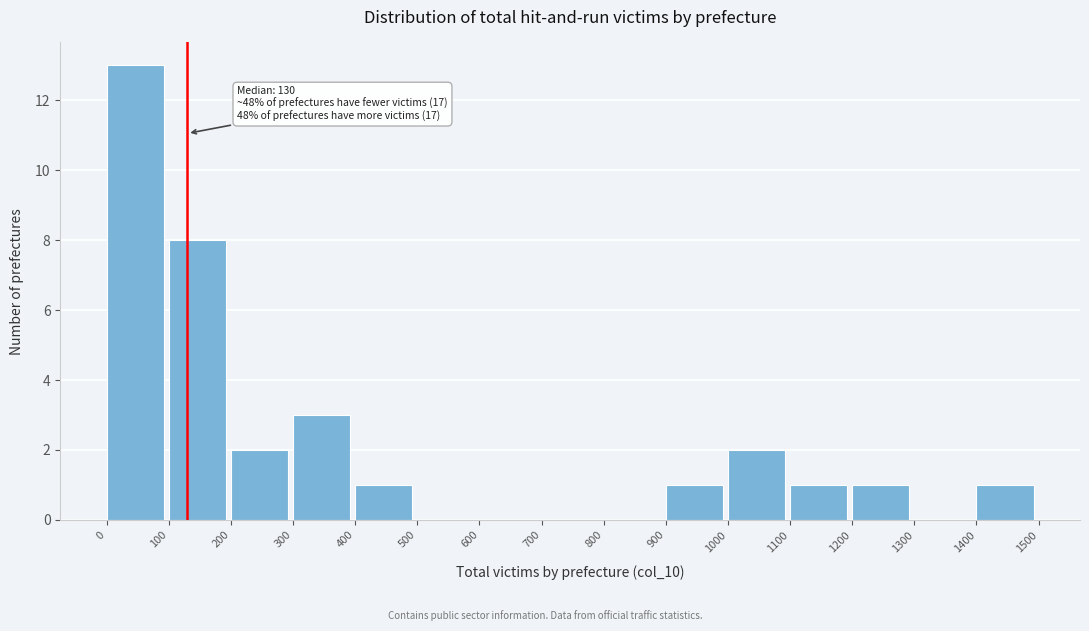

Which range on the x-axis has the tallest bar?

0 to 100